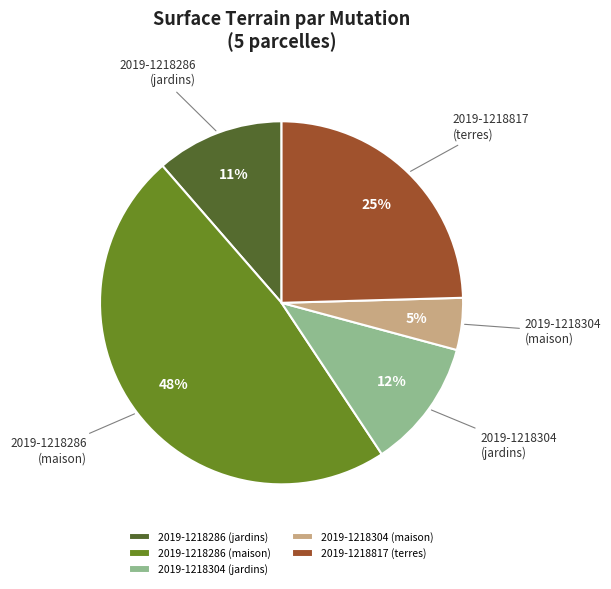

To the nearest percent, what is the average slice percentage?

20%